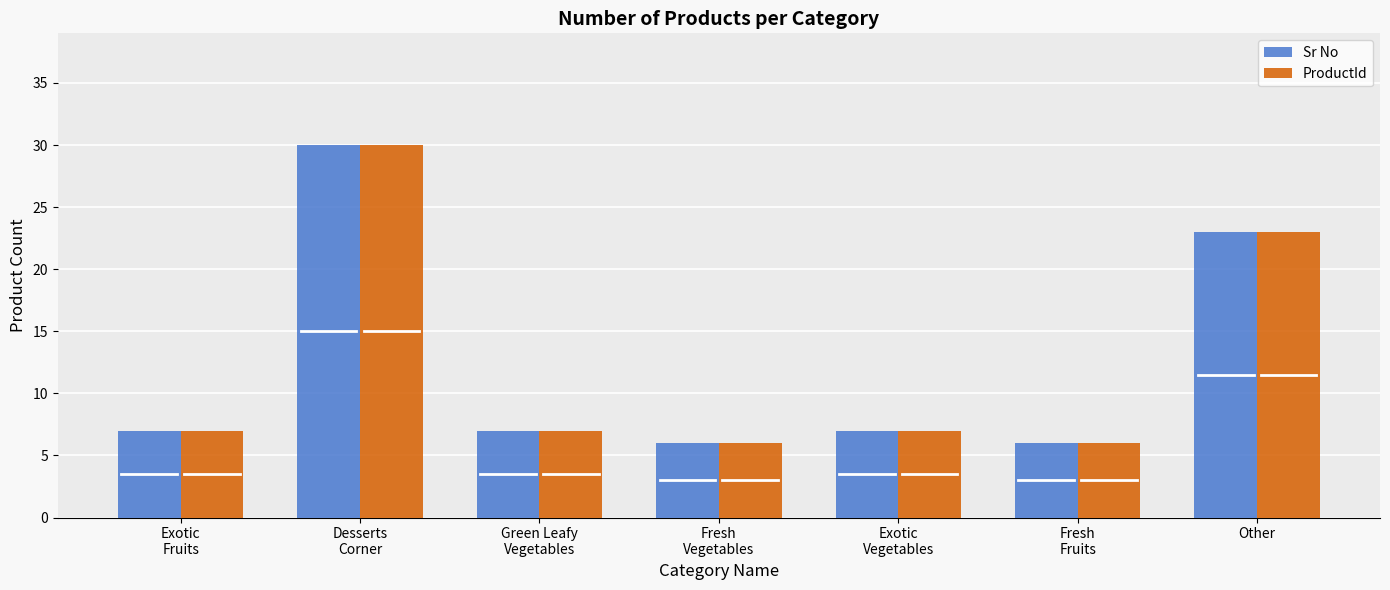

Reading right to left, extract all data points from this chart.

Sr No: 23	6	7	6	7	30	7
ProductId: 23	6	7	6	7	30	7